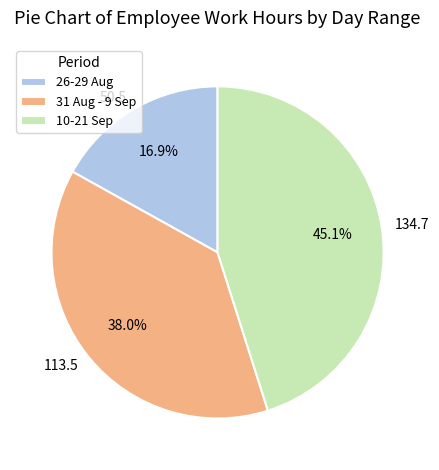

Is the sum of 134.7 and 50.5 greater than half?

Yes